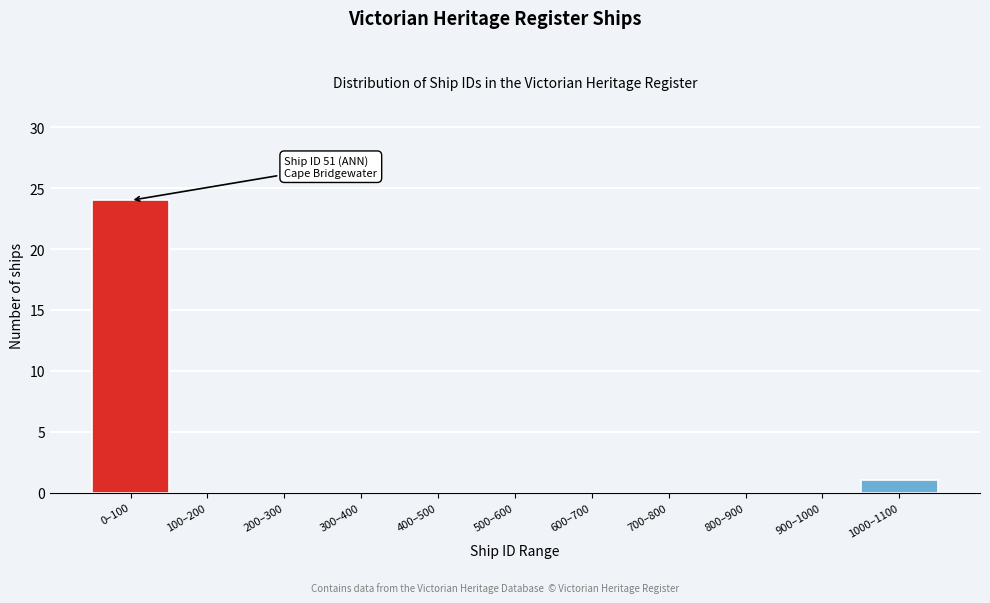

Reading right to left, list all the values displayed in this chart.

1000–1100=1	900–1000=0	800–900=0	700–800=0	600–700=0	500–600=0	400–500=0	300–400=0	200–300=0	100–200=0	0–100=24